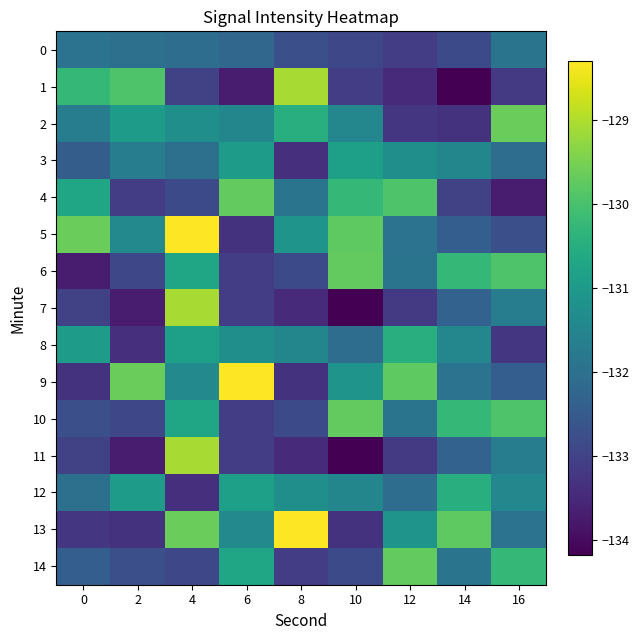

Which series has the largest total across all categories?

5